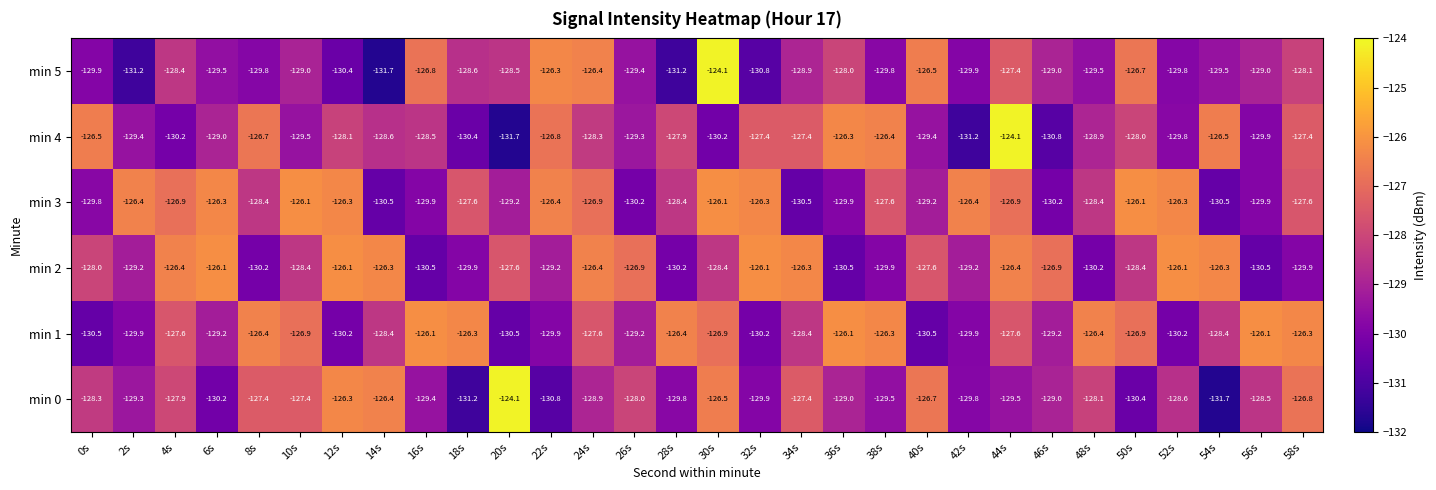

What is the lowest value of the min 2 series?

-130.5